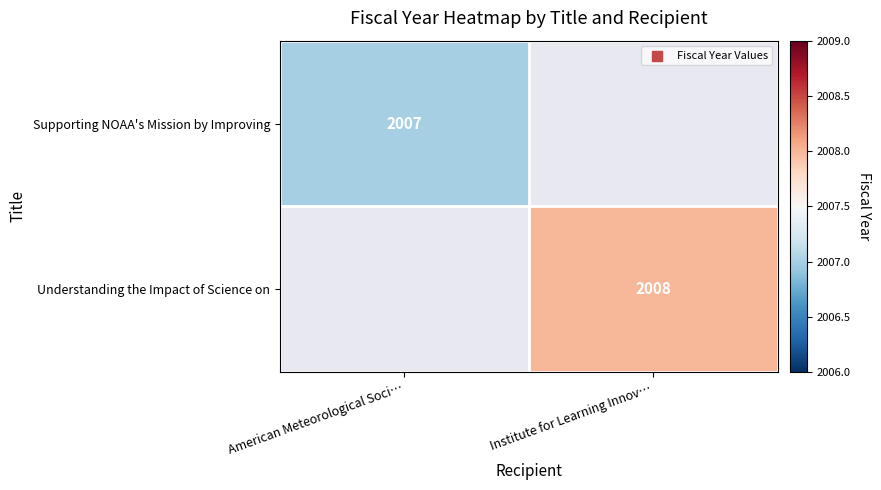

Is it true that Supporting NOAA's Mission by Improving equals 2007 at American Meteorological Soci…?

True